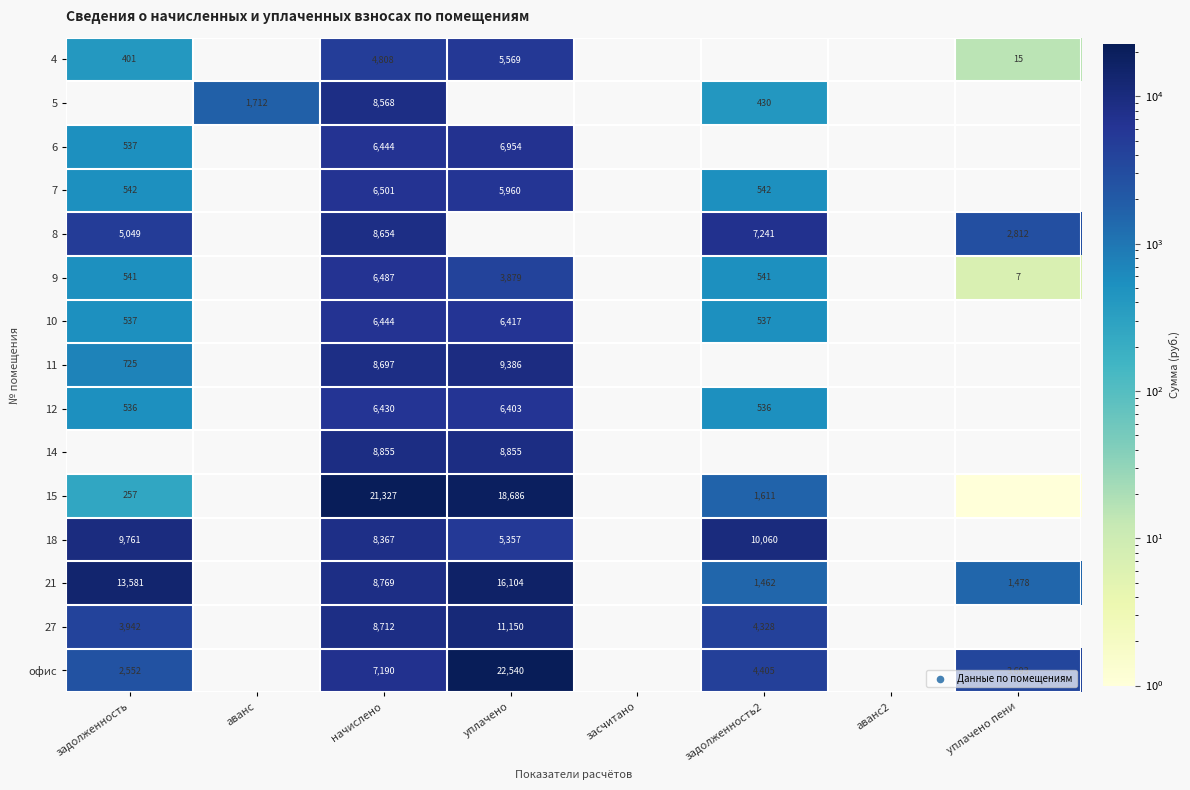

What is the difference between the 7 values at начислено and засчитано?

6501.5